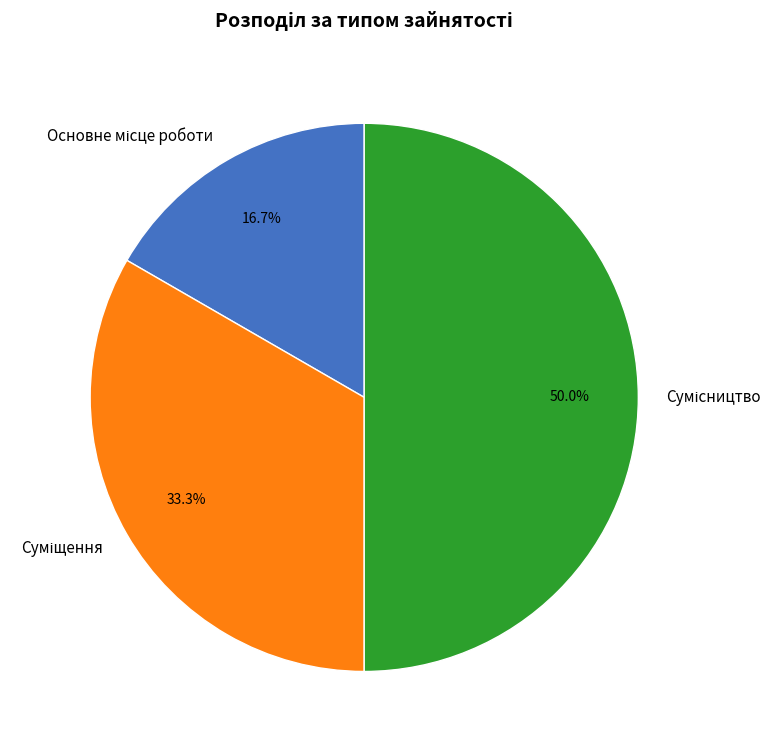

Between Основне місце роботи and Сумісництво, which is larger?

Сумісництво